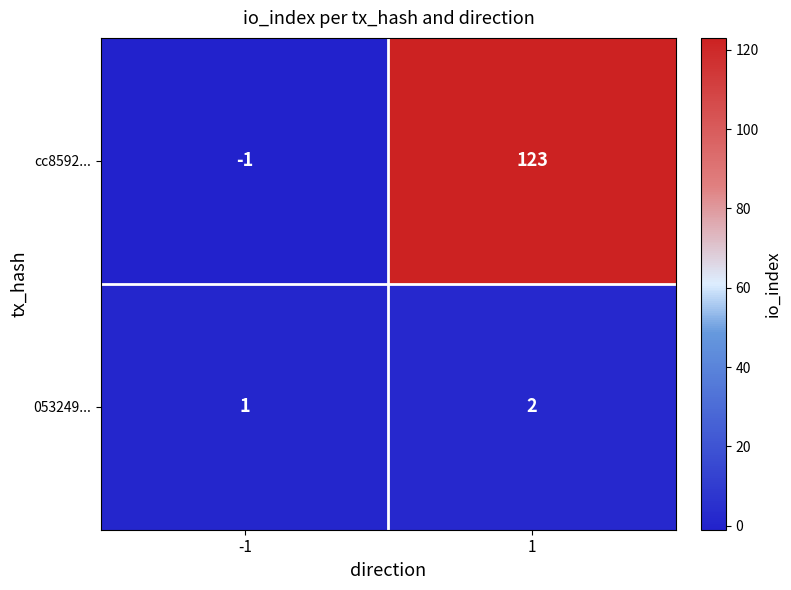

List the series in order of their overall mean, lowest first.

053249..., cc8592...